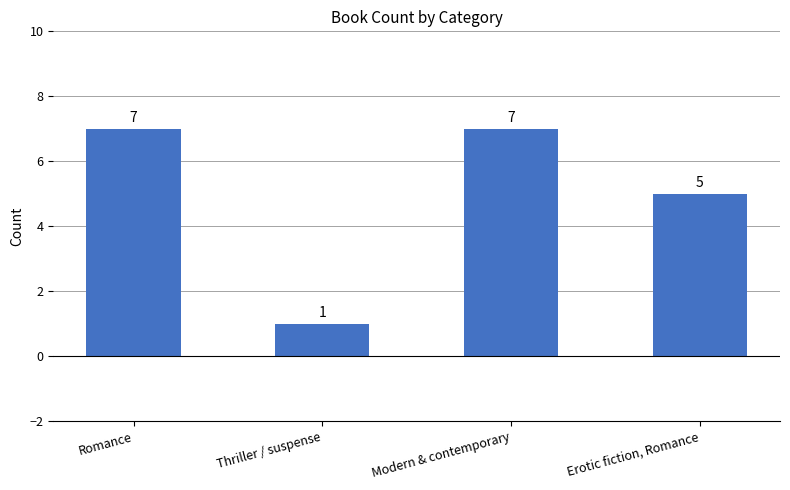

At which category does the chart reach its minimum across all series?

Thriller / suspense